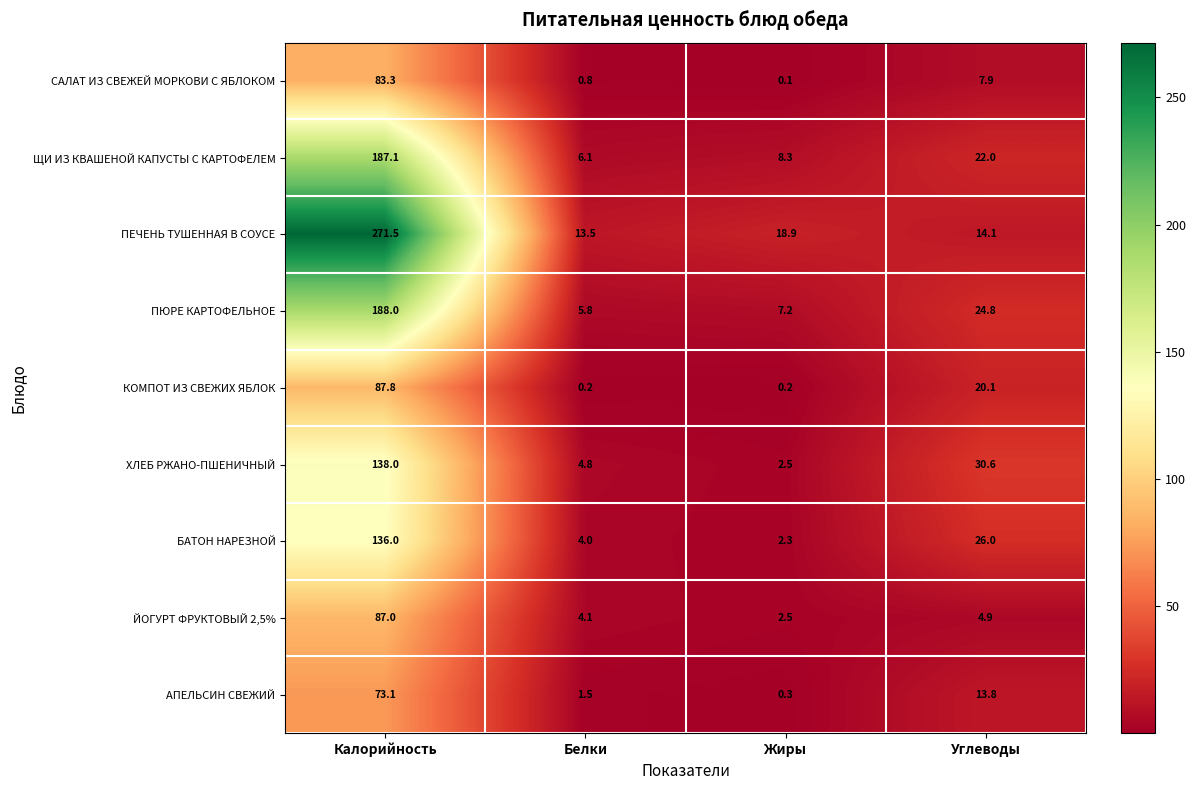

List the labels in order of ЙОГУРТ ФРУКТОВЫЙ 2,5% value, smallest first.

Жиры, Белки, Углеводы, Калорийность